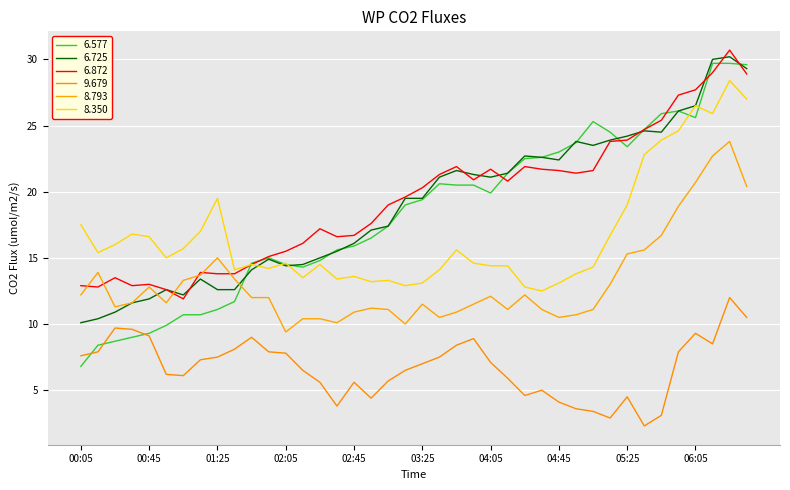

How many lines are shown in the chart?

6